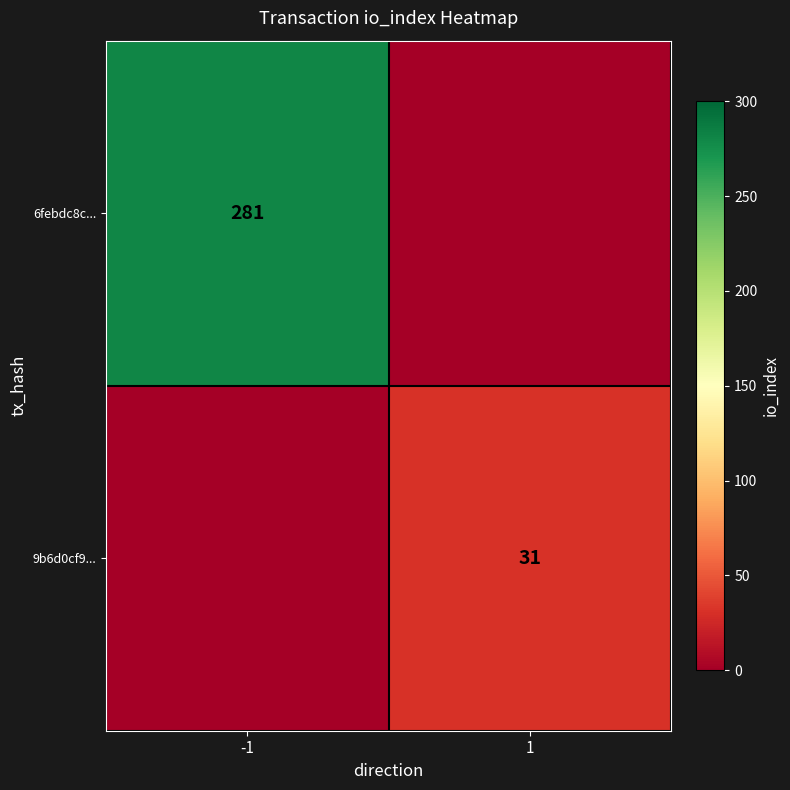

True or false: 9b6d0cf9... has a value of 45 at 1.

False